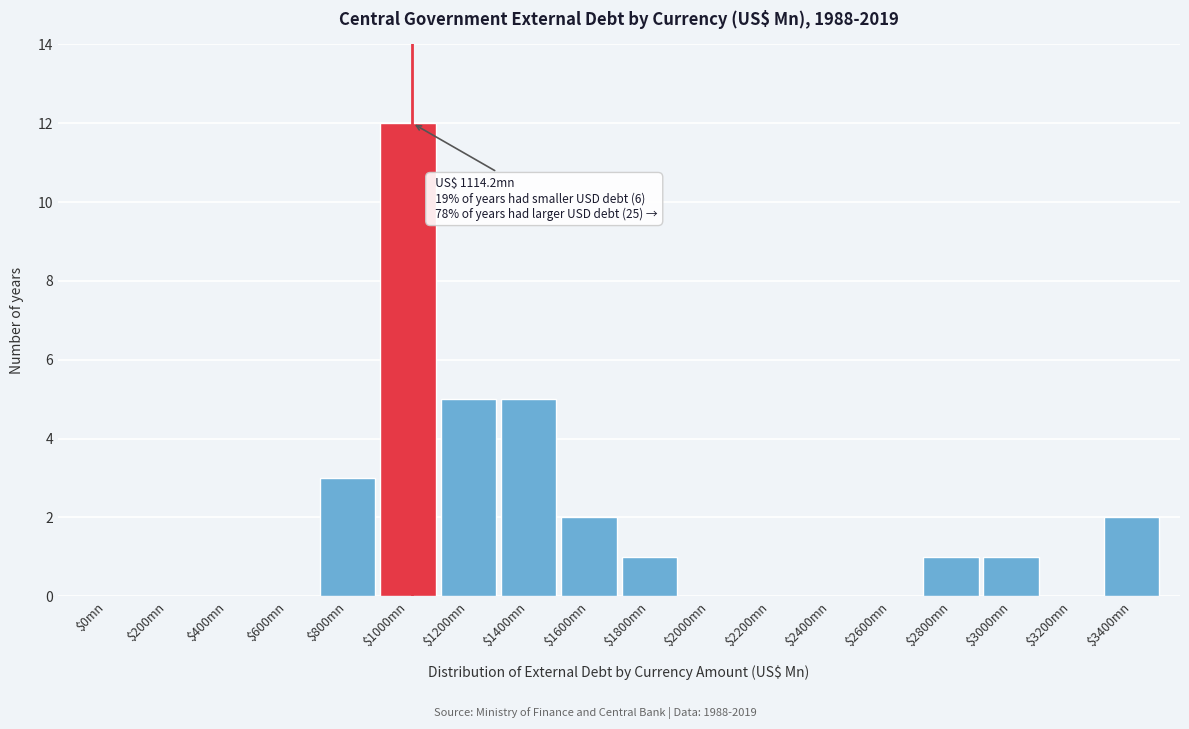

The chart shows a value of 2 at $1600mn. True or false?

True